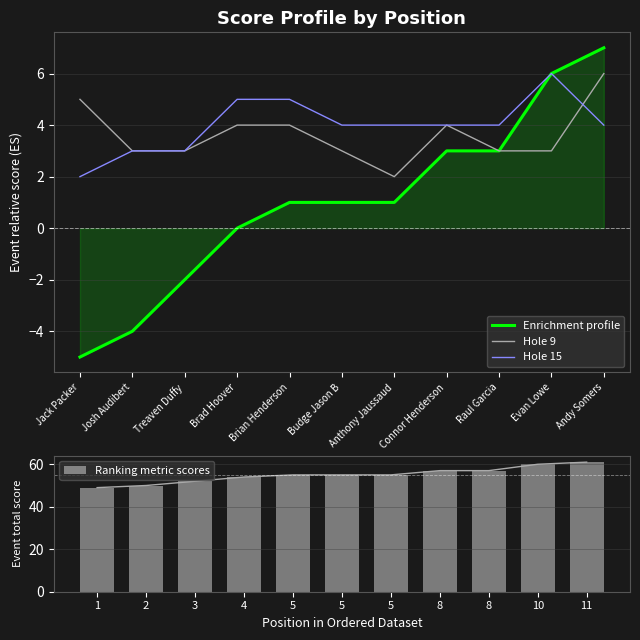

Where is Enrichment profile nearest to the value 1?

Brian Henderson